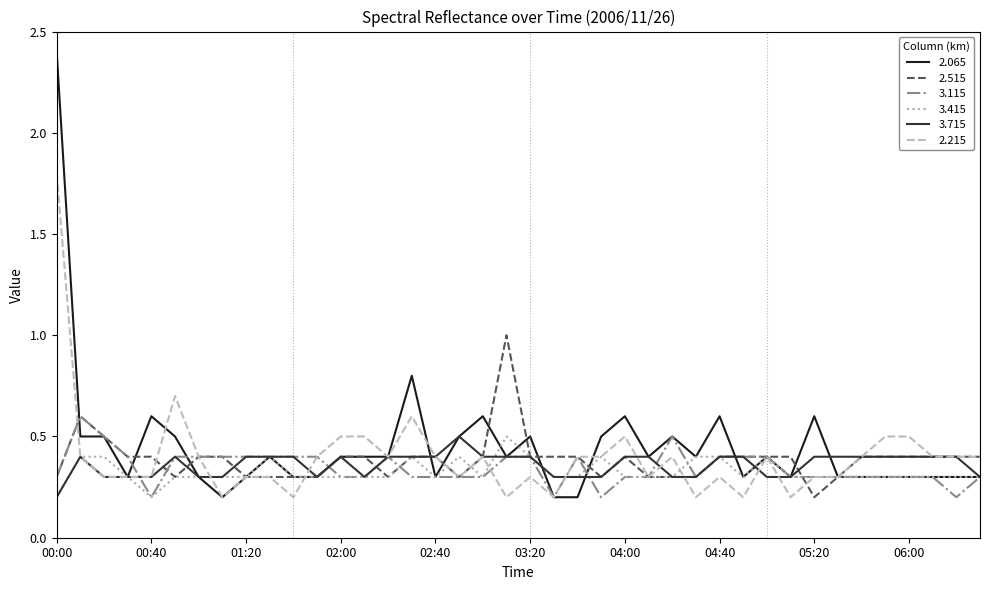

Which series has the widest spread of values?

2.065